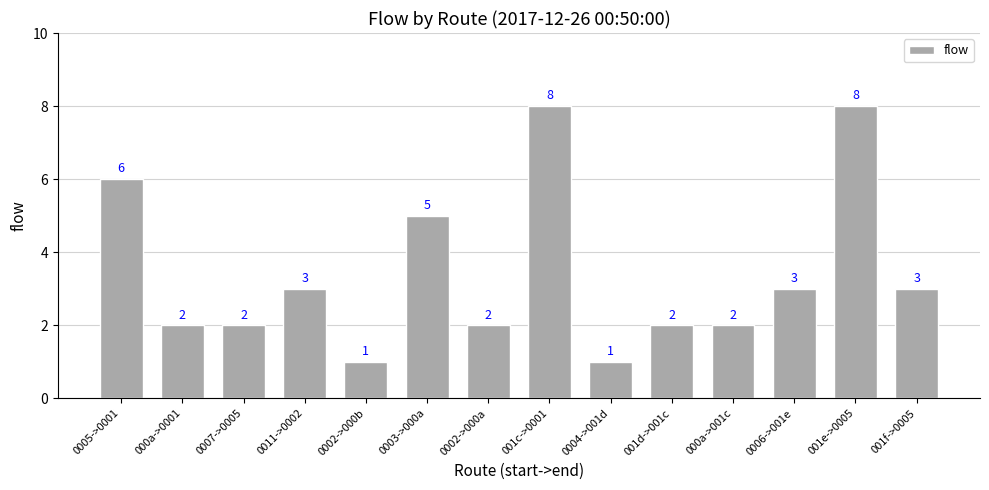

Reading right to left, what are all the values shown in this chart?

3	8	3	2	2	1	8	2	5	1	3	2	2	6